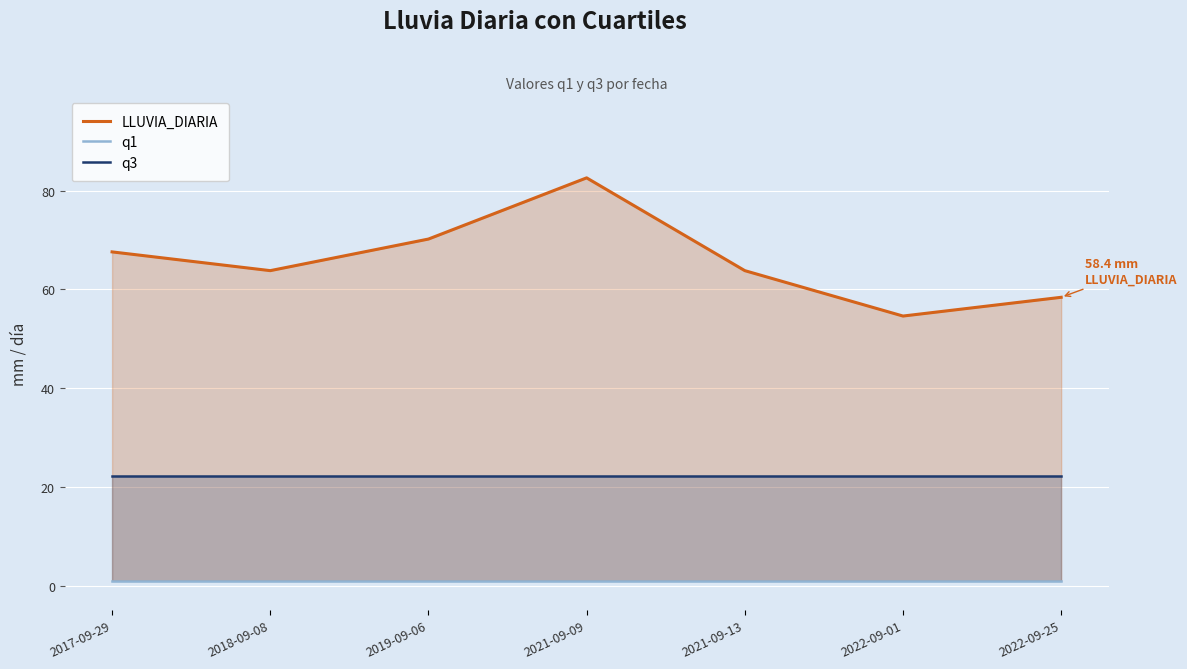

Between 2018-09-08 and 2022-09-01, which is larger?

2018-09-08